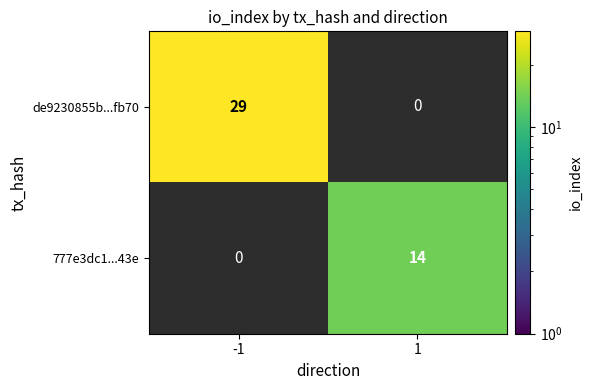

Is it true that 777e3dc1...43e equals 14 at 1?

True